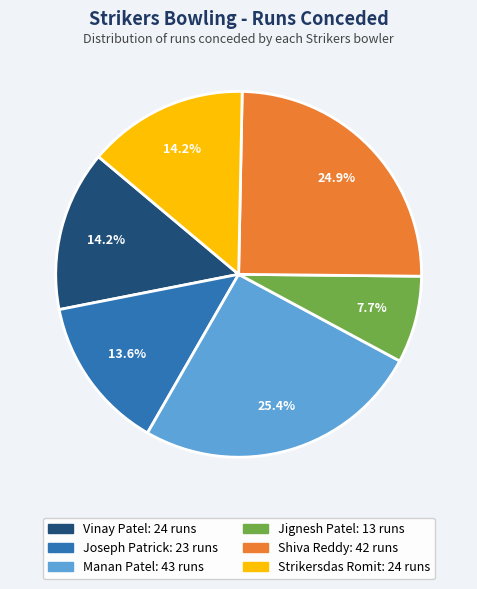

What is the smallest slice in the pie chart?

Jignesh Patel